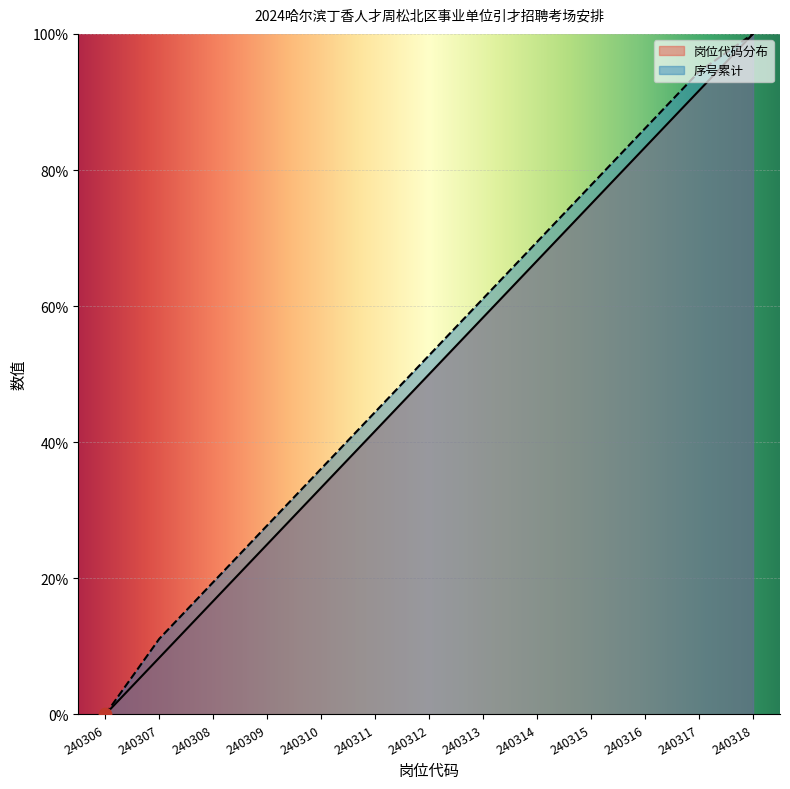

Which series has the widest spread of Y values?

岗位代码分布